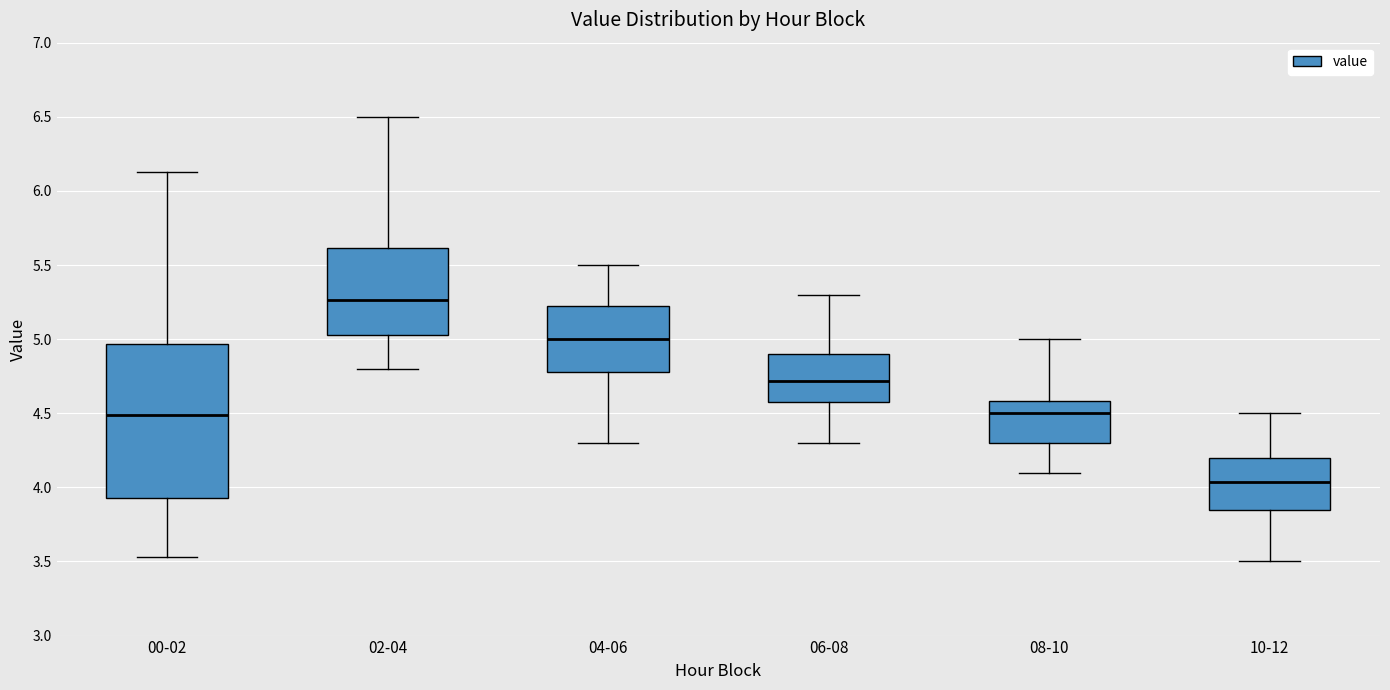

Comparing the boxes themselves (not the whiskers), which one is the tallest?

00-02